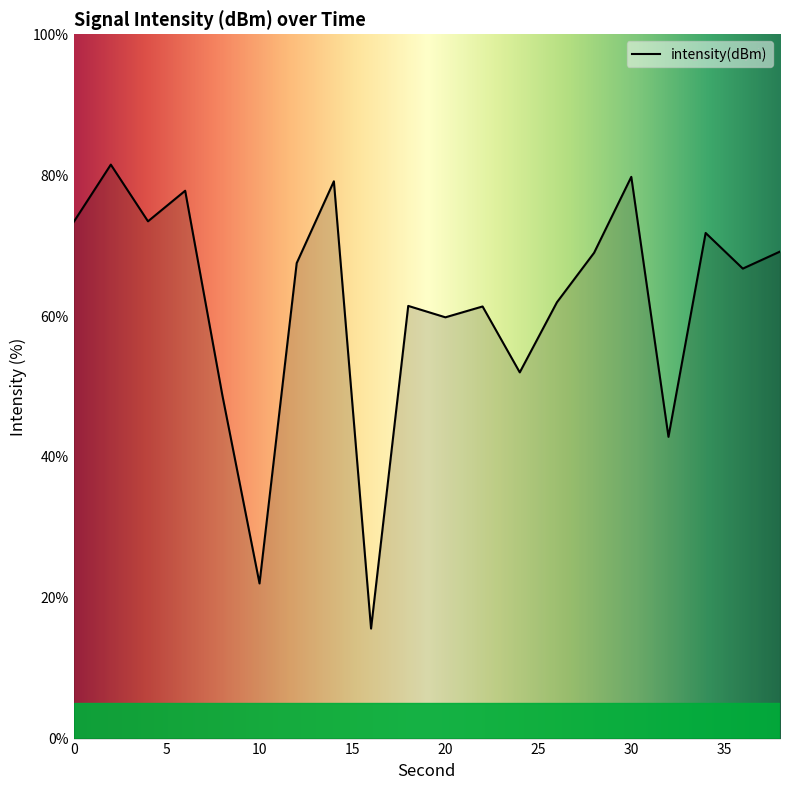

What is the minimum value shown in the chart?

15.6